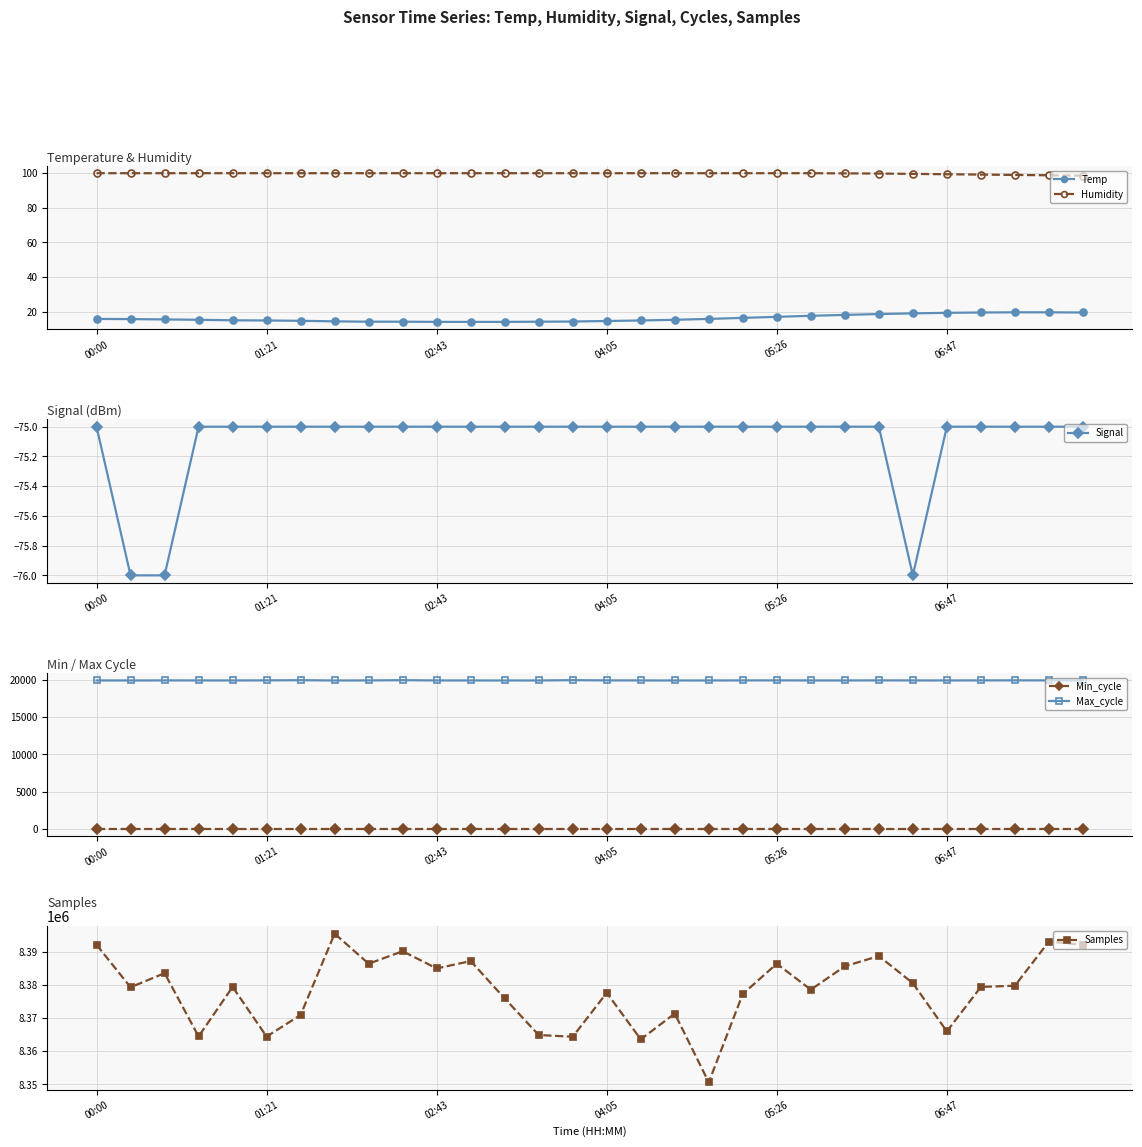

What is the average value of the Temp series?

16.4